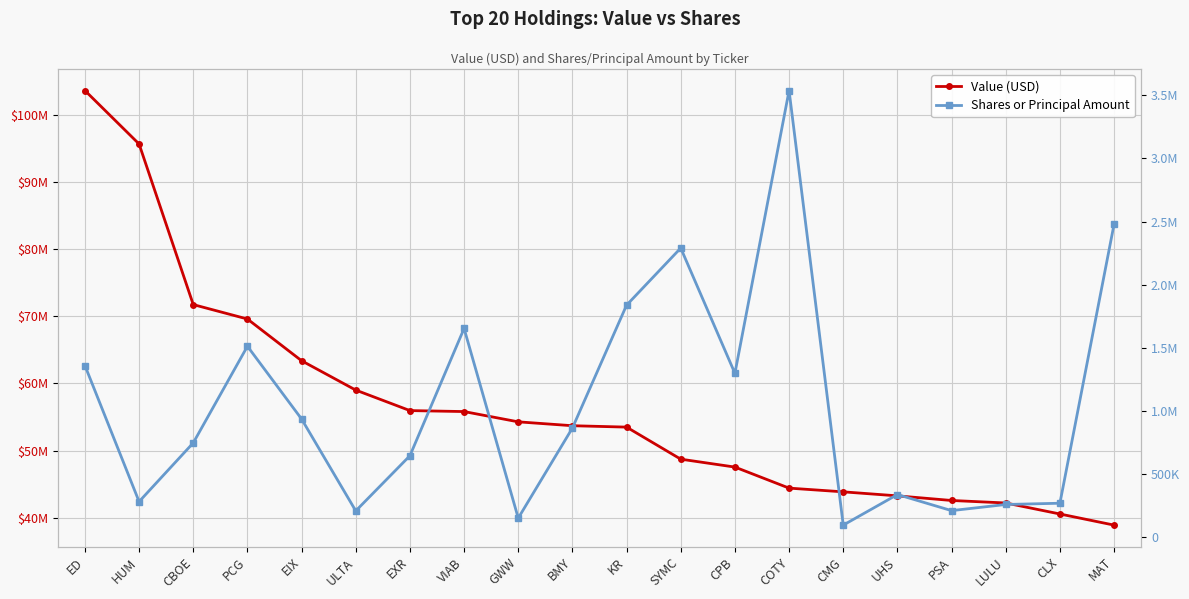

Is this an area chart (filled region under the line)?

No